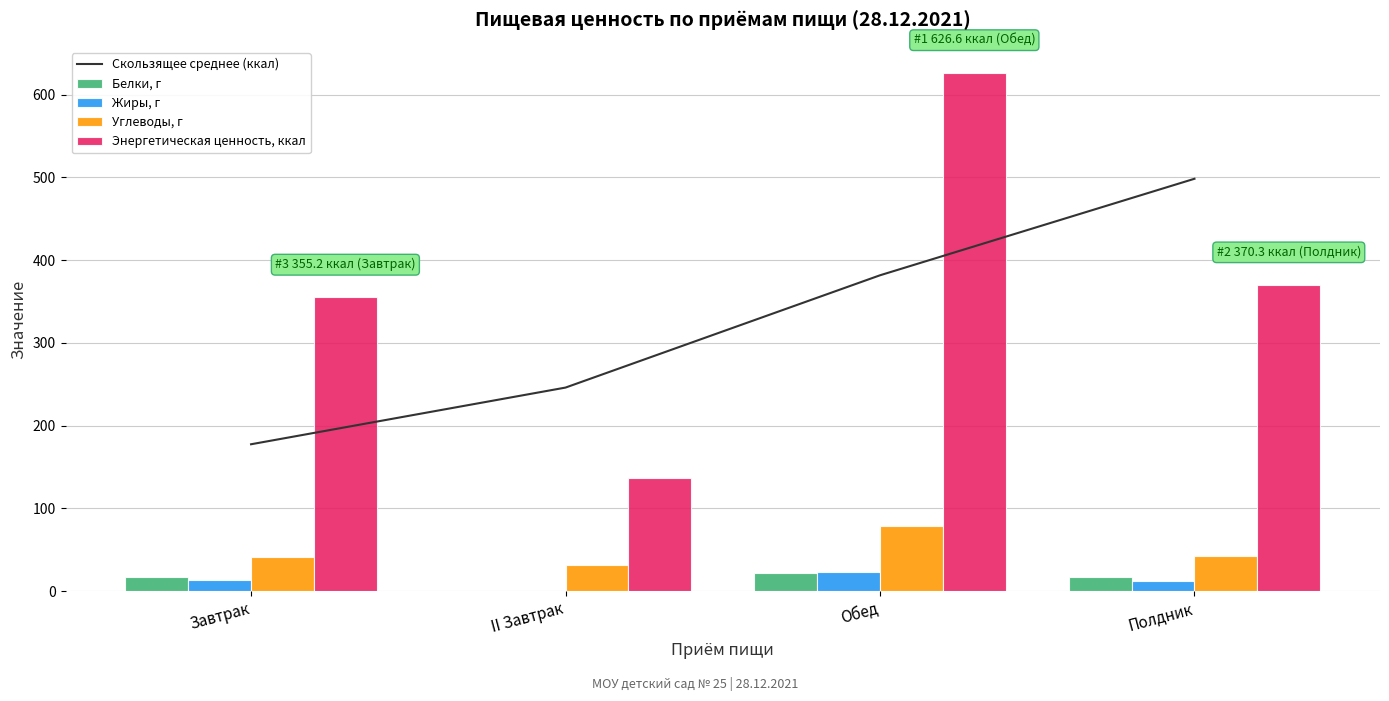

List the series in order of their peak value, lowest first.

Белки, г, Жиры, г, Углеводы, г, Скользящее среднее (ккал), Энергетическая ценность, ккал